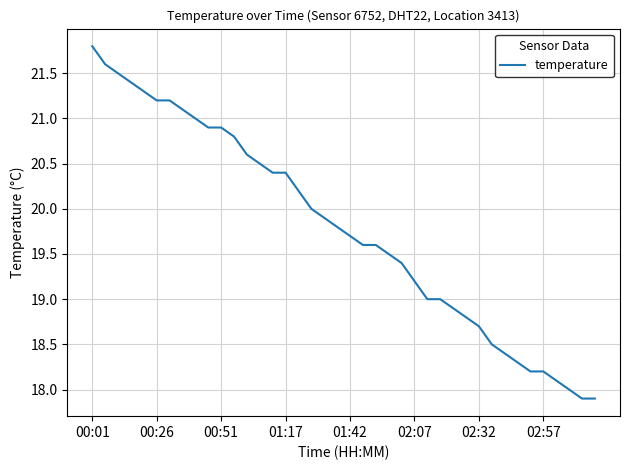

Does the chart have visible grid lines?

Yes